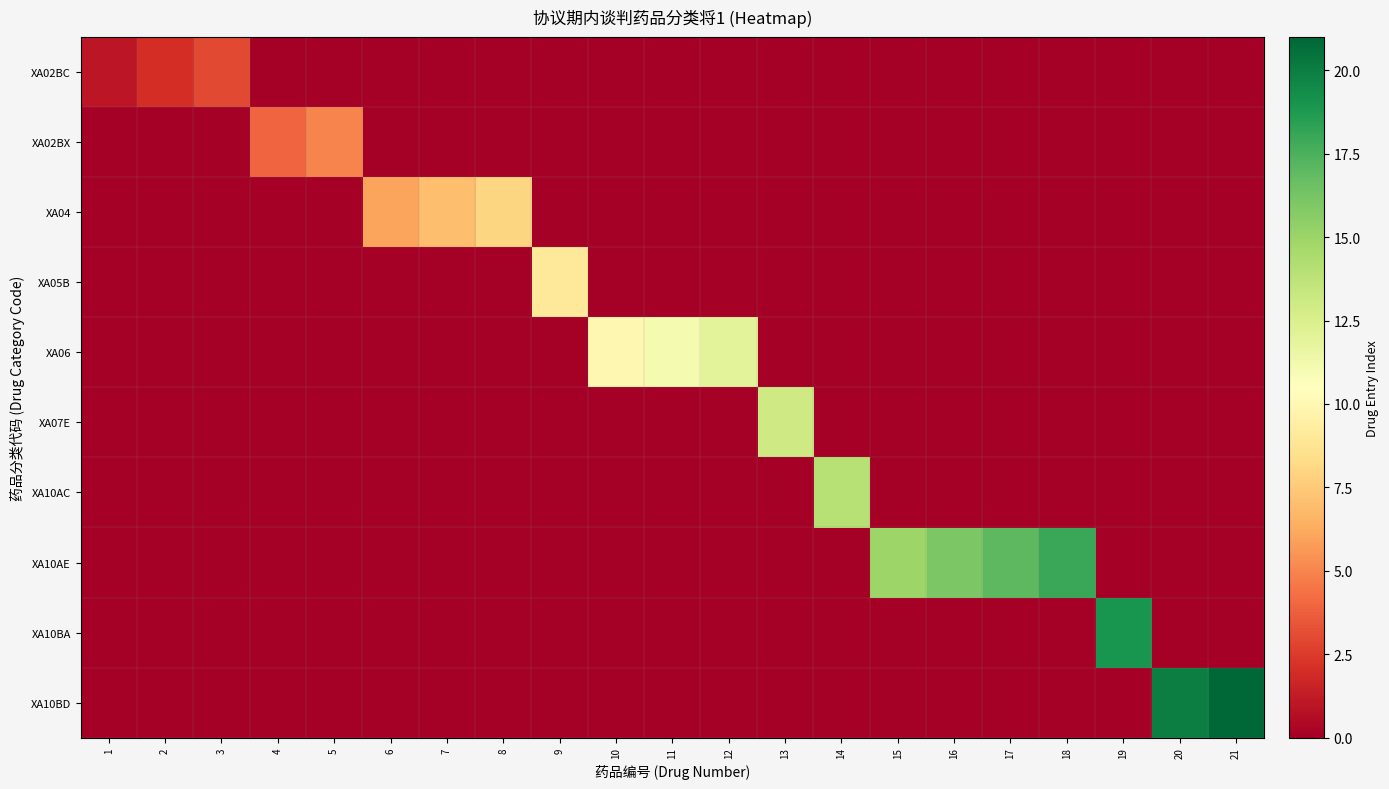

Rank the series by their maximum value, from lowest to highest.

XA02BC, XA02BX, XA04, XA05B, XA06, XA07E, XA10AC, XA10AE, XA10BA, XA10BD